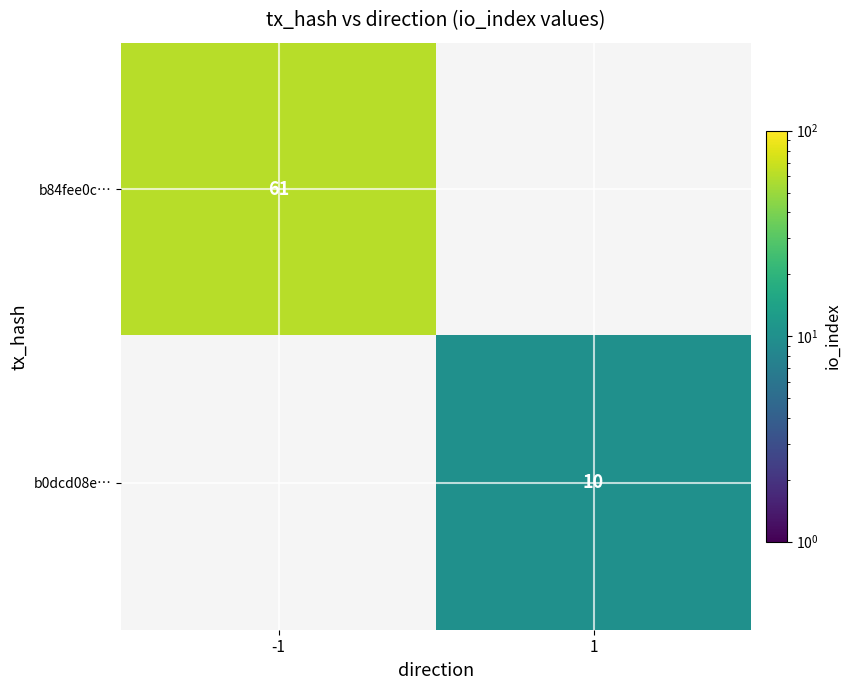

Which category has the highest value across all series?

-1